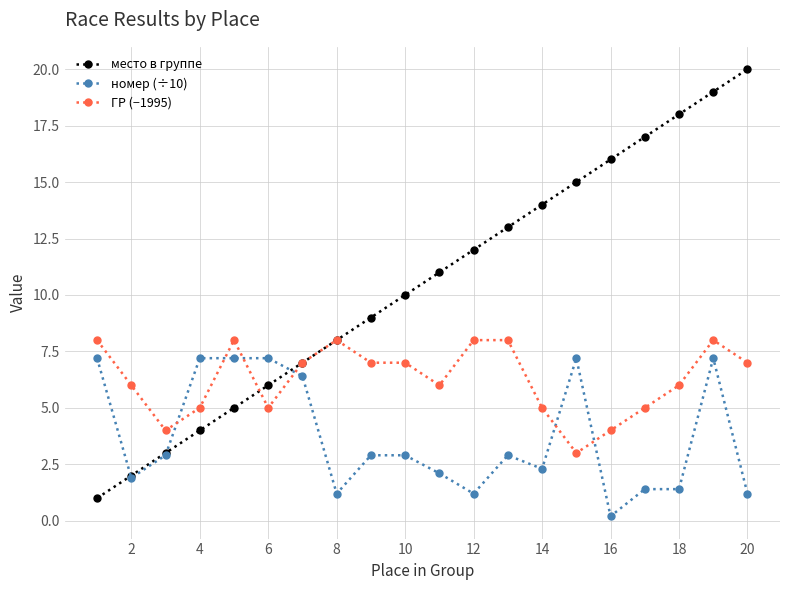

How many lines are shown in the chart?

3